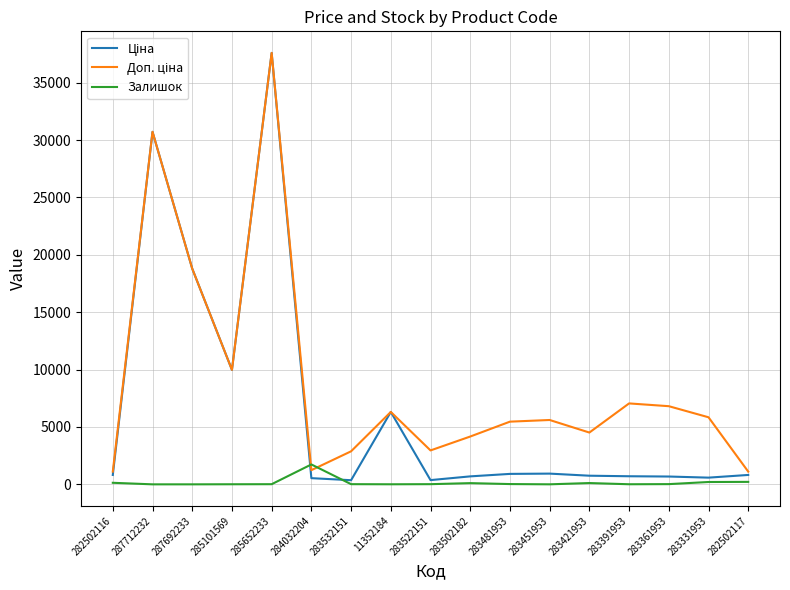

At which category is the sum across all series the highest?

285652233